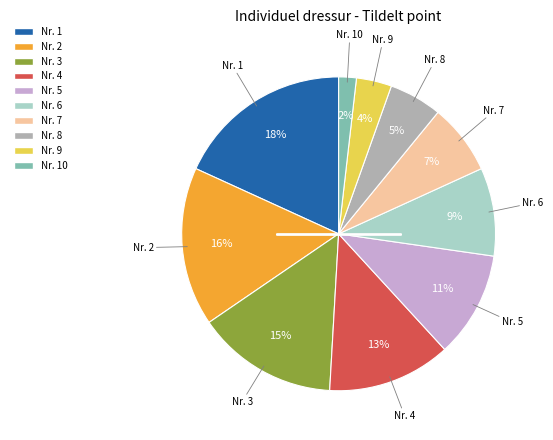

Does any single category account for the majority?

No